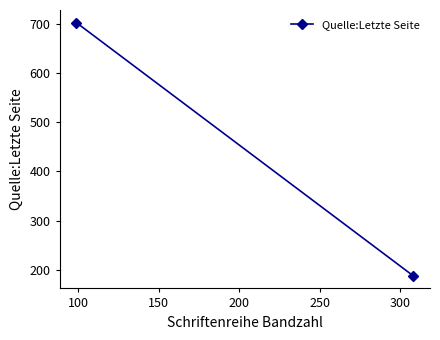

Count the values in the range 188 to 702.

2